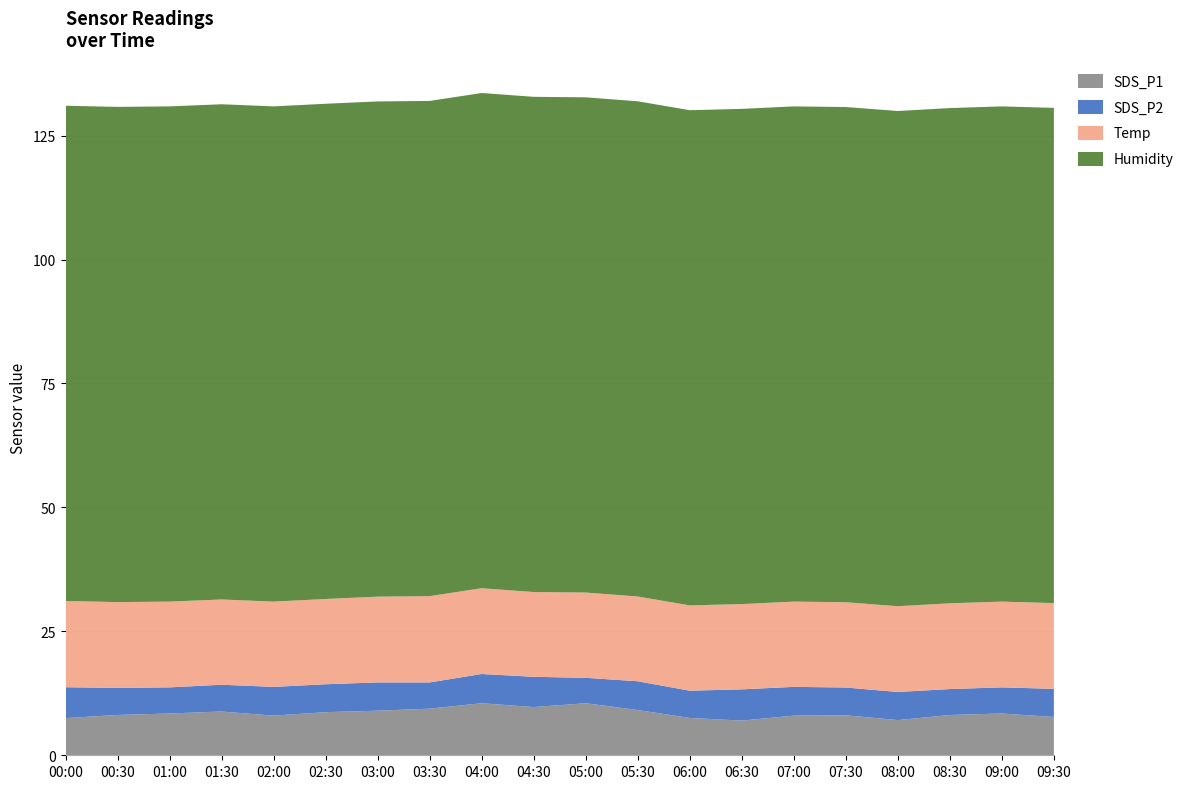

Reading right to left, extract all data points from this chart.

SDS_P1: 7.7	8.4	8.1	7.1	8.1	8.0	7.0	7.5	9.1	10.5	9.7	10.5	9.4	9.0	8.7	8.0	8.8	8.4	8.1	7.5
SDS_P2: 5.7	5.3	5.2	5.7	5.6	5.8	6.3	5.5	5.8	5.1	6.1	5.9	5.3	5.7	5.6	5.8	5.4	5.3	5.5	6.2
Temp: 17.3	17.3	17.3	17.3	17.2	17.2	17.2	17.2	17.1	17.2	17.1	17.3	17.4	17.3	17.2	17.2	17.2	17.3	17.3	17.4
Humidity: 99.9	99.9	99.9	99.9	99.9	99.9	99.9	99.9	99.9	99.9	99.9	99.9	99.9	99.9	99.9	99.9	99.9	99.9	99.9	99.9